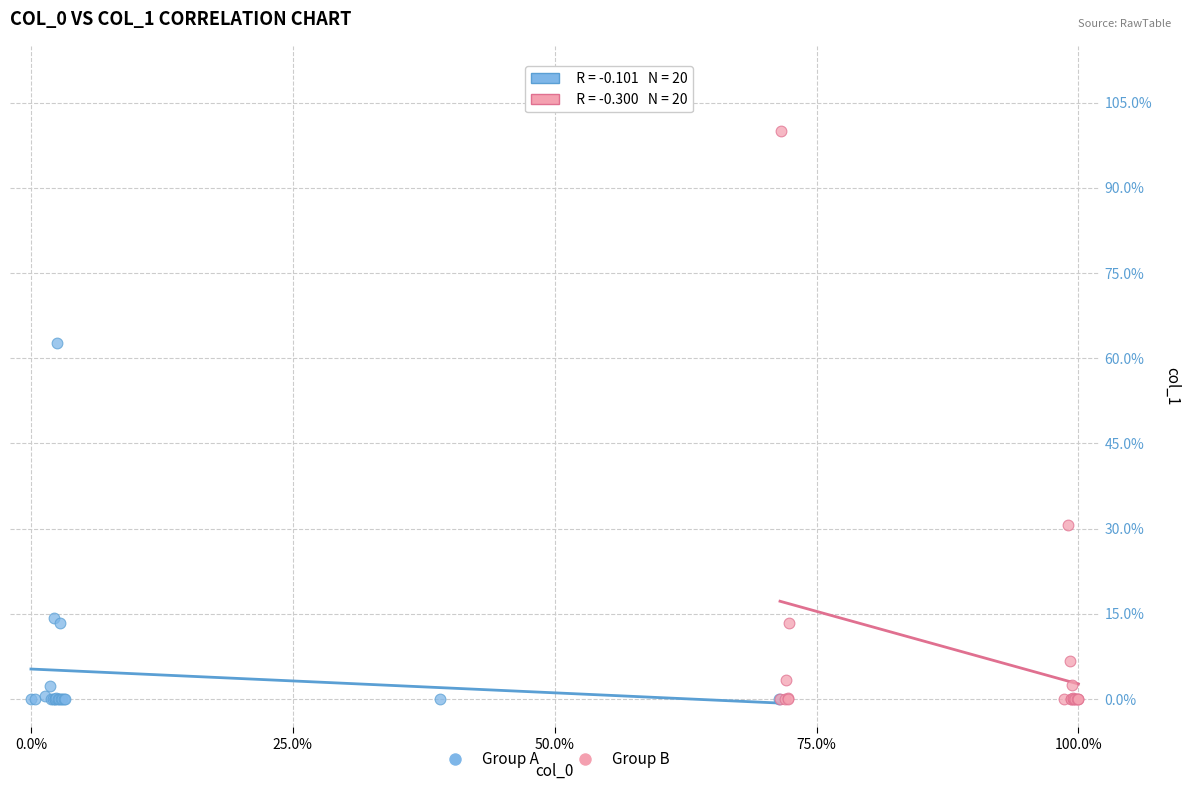

Which series has the largest Y range (max minus min)?

Group B